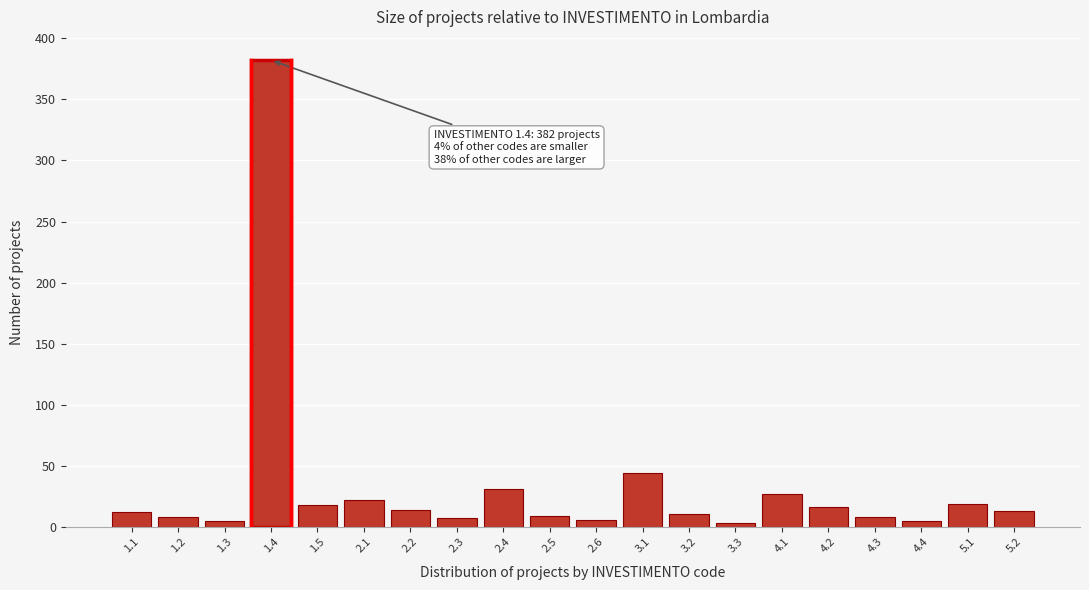

What is the greatest value displayed?

382